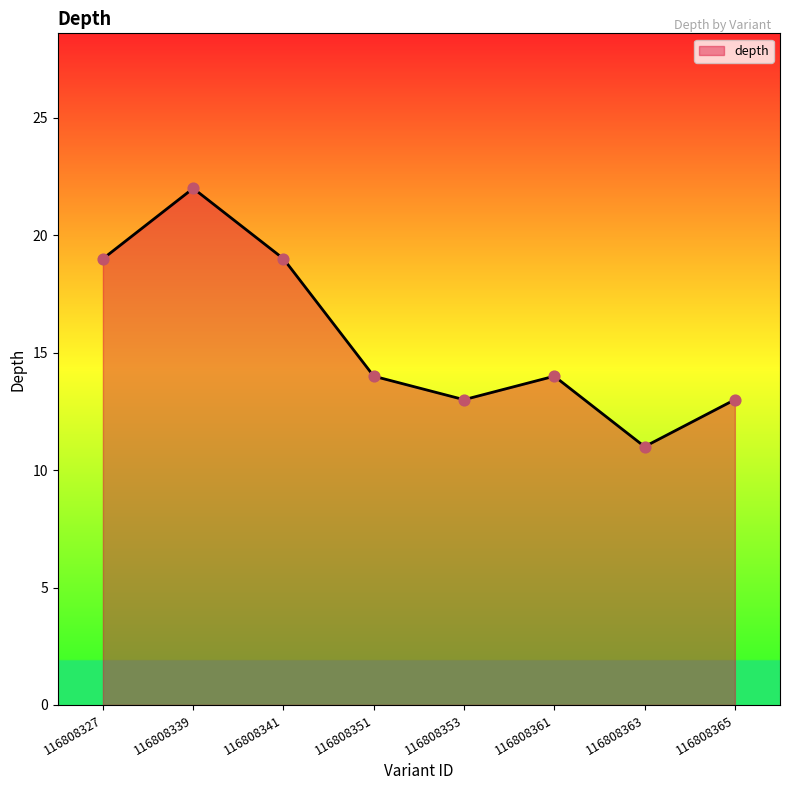

Approximately how many times larger is the value at 116808361 compared to 116808363?

1.3